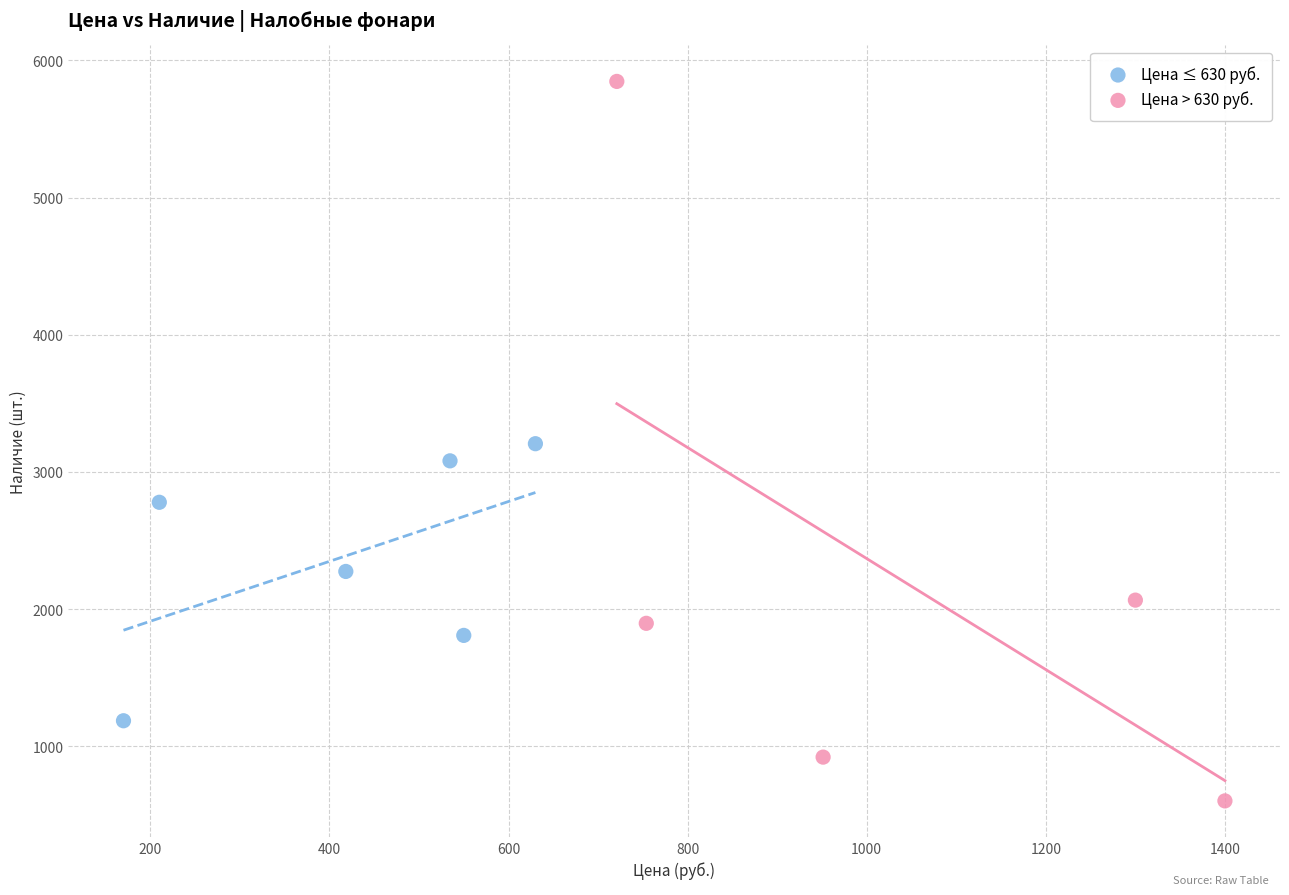

Which series has the widest spread of Y values?

Цена > 630 руб.